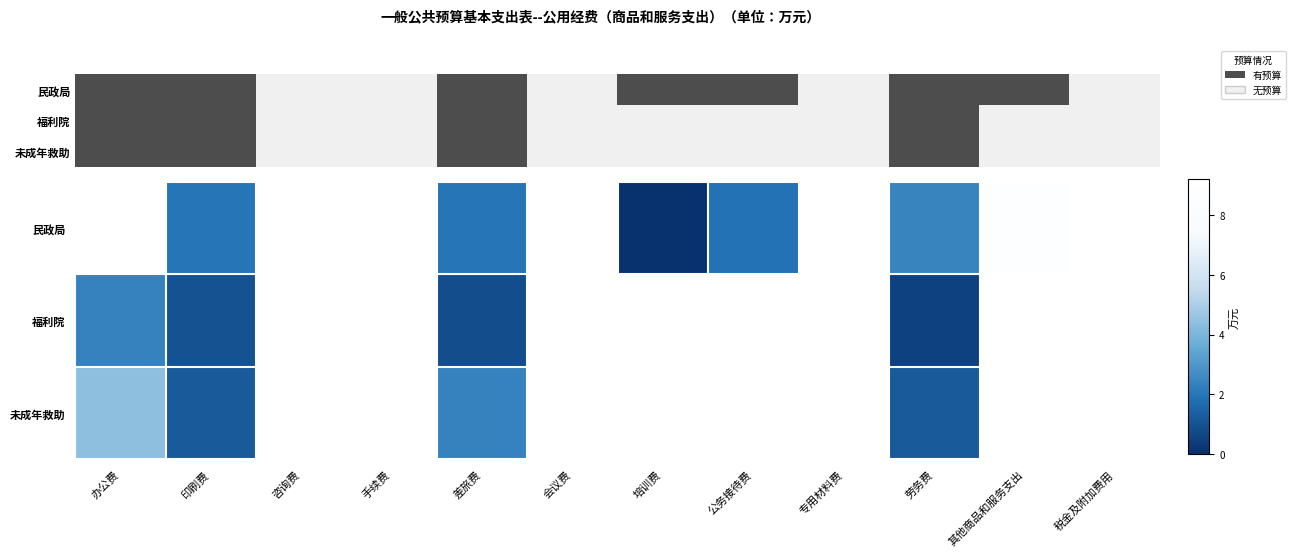

What is the total value across all series at 办公费?

16.0